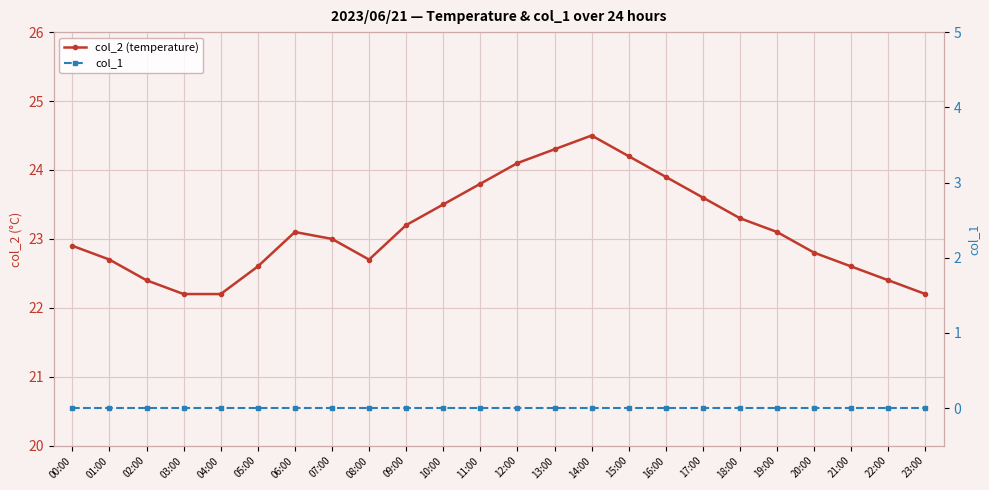

How many interior local peaks does the col_2 (temperature) series have?

2